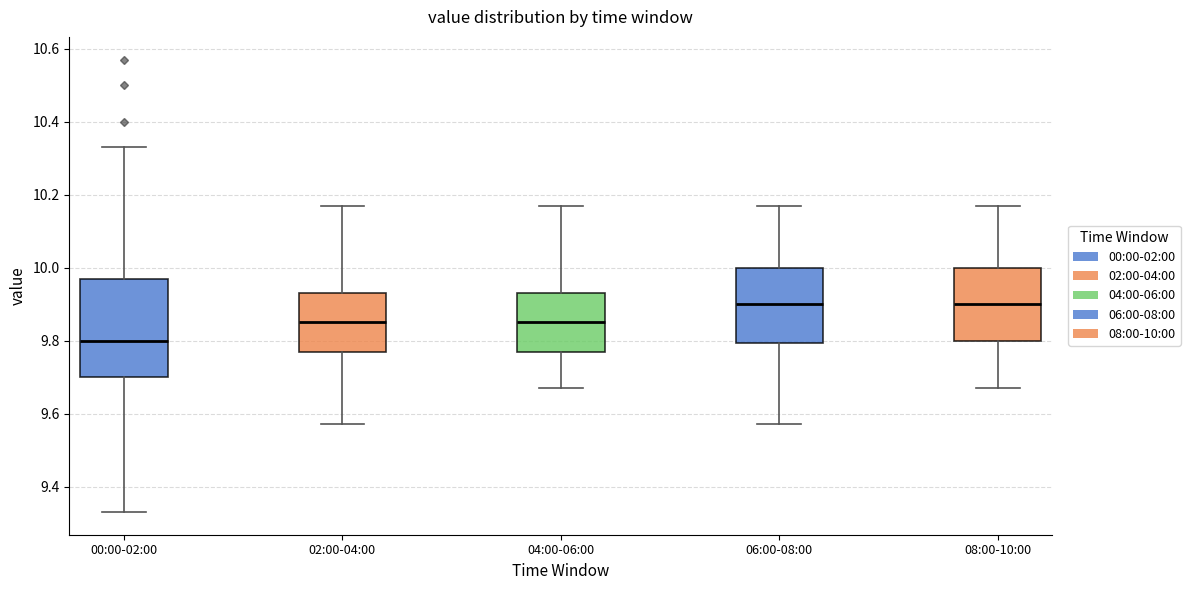

Which box is the tallest, from its lower edge to its upper edge?

00:00-02:00